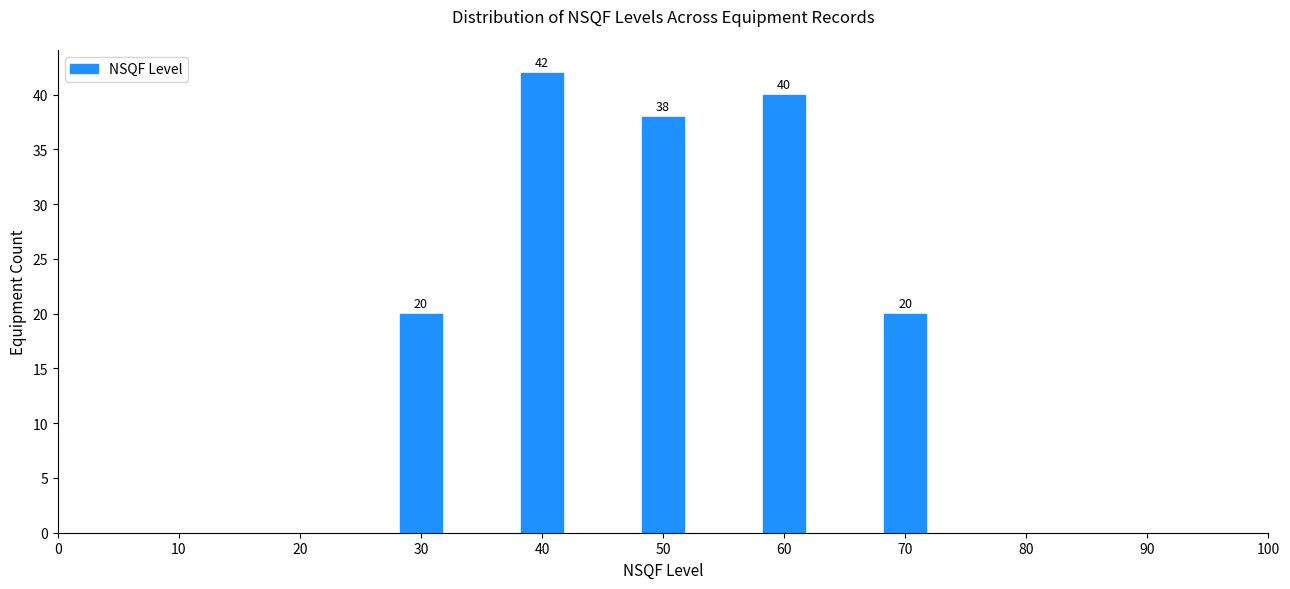

Reading left to right, extract all data points from this chart.

30=20	40=42	50=38	60=40	70=20